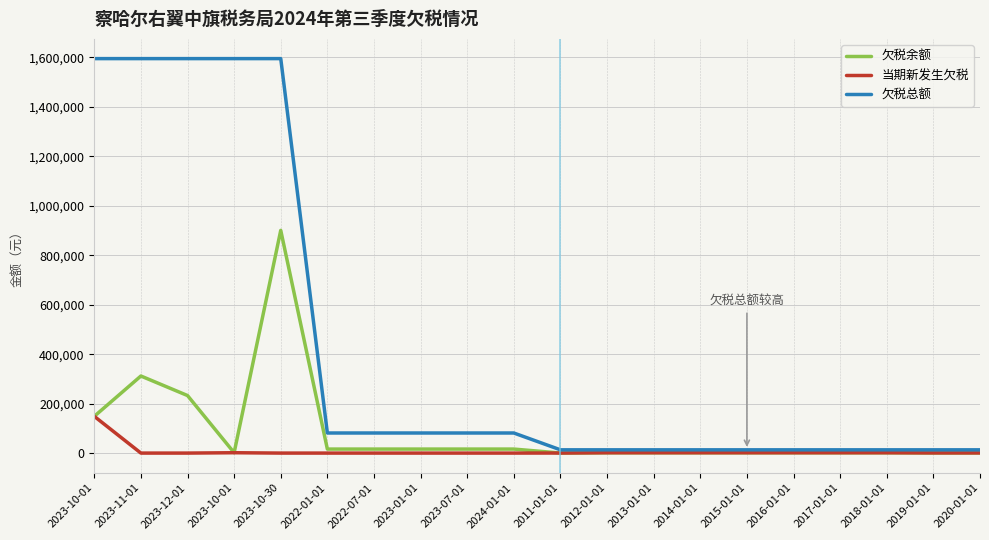

What is the difference between the second highest and second lowest values in the 欠税余额 series?

310990.6